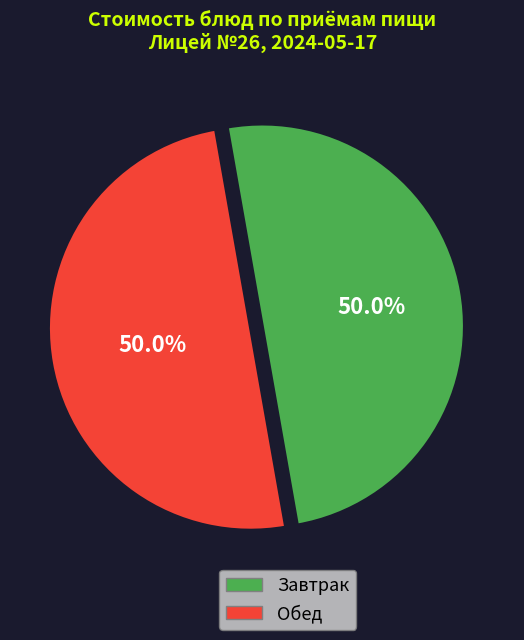

How many segments does this pie chart have?

2